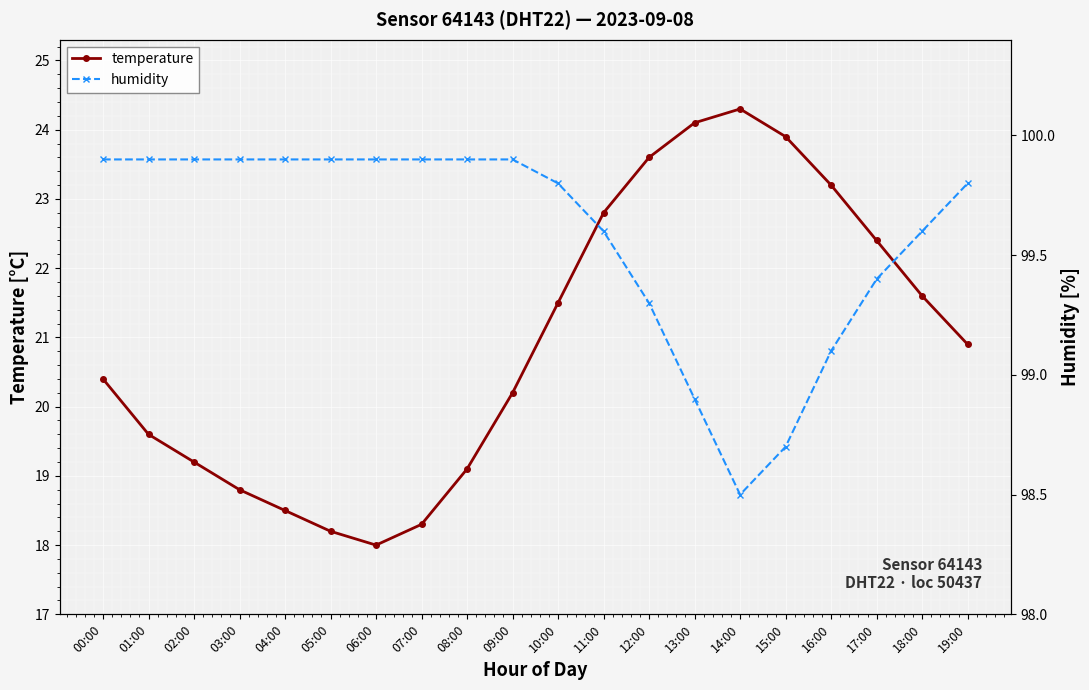

What is the label of the 20th point from the right?

00:00